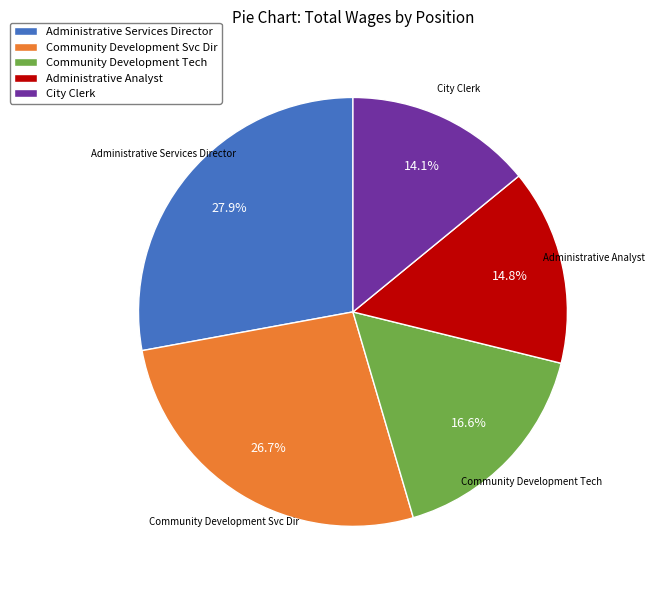

To the nearest percent, what percentage of the pie is Administrative Analyst?

15%